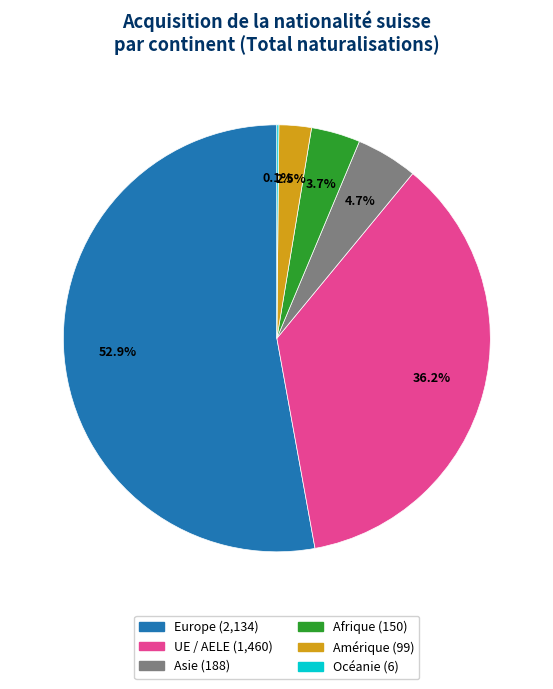

Which category has the biggest portion of the pie?

Europe